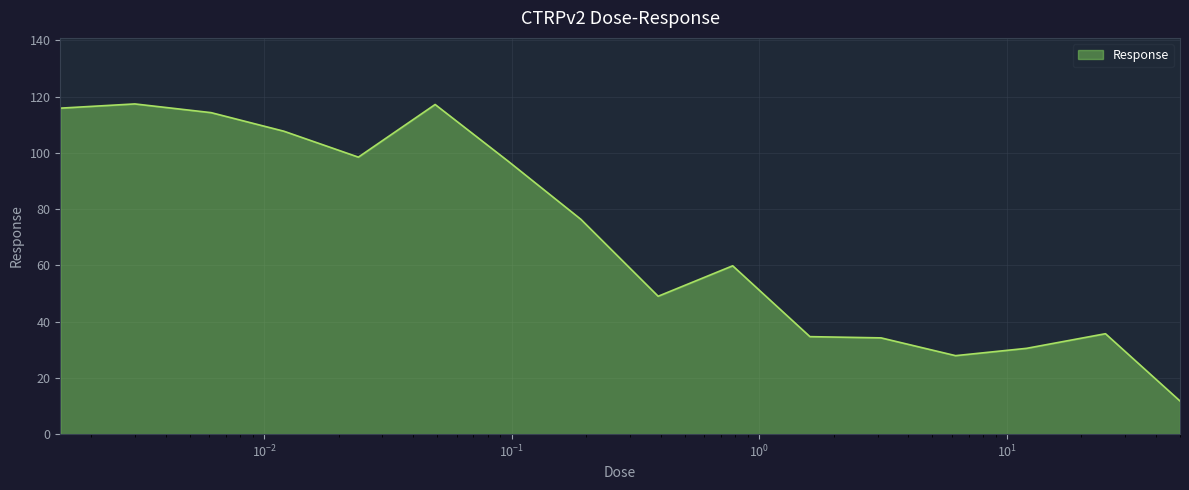

What is the average value?

70.5